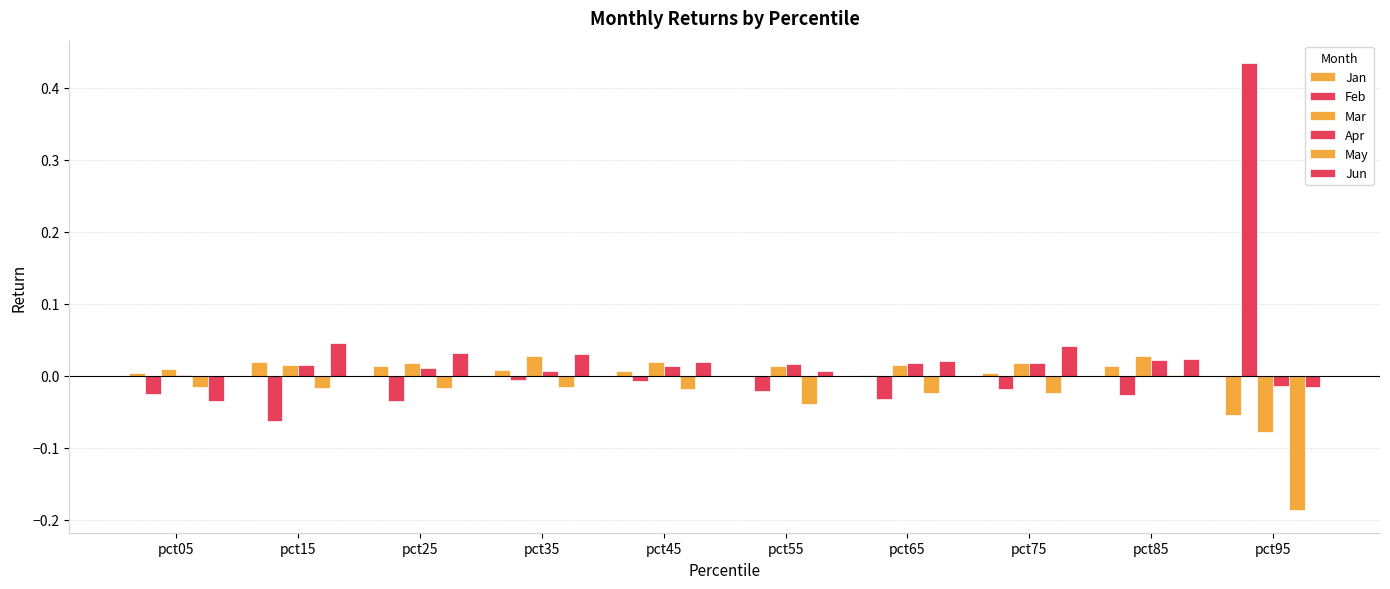

True or false: Feb has a value of -0.0 at pct35.

False